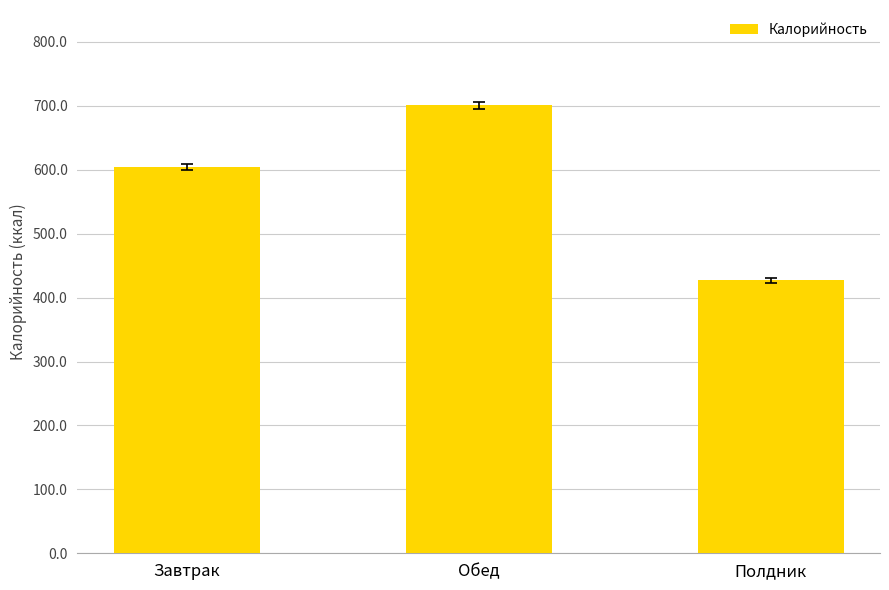

Which has a higher value, Обед or Полдник?

Обед